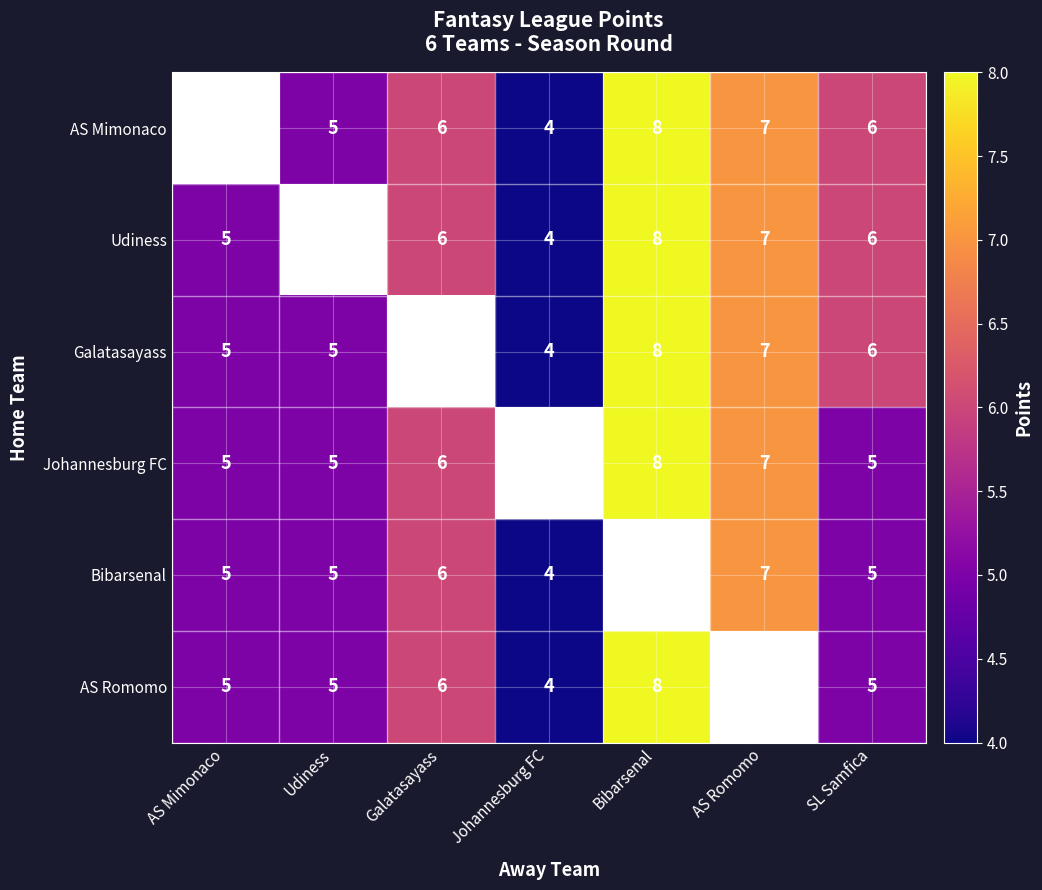

At which category is the sum across all series the highest?

SL Samfica